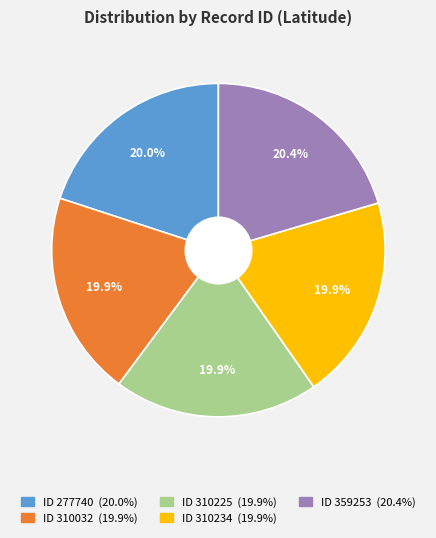

Is there any slice that represents more than half of the pie?

No